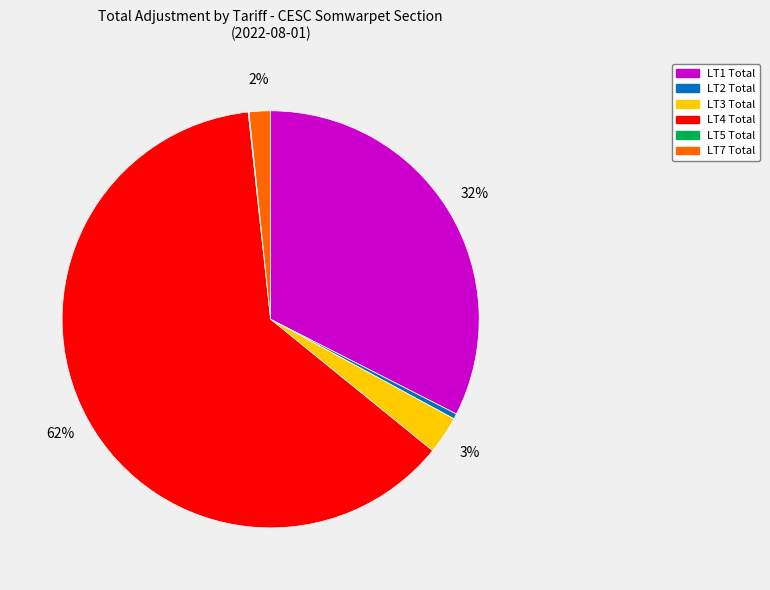

To the nearest percent, what is the average slice percentage?

17%